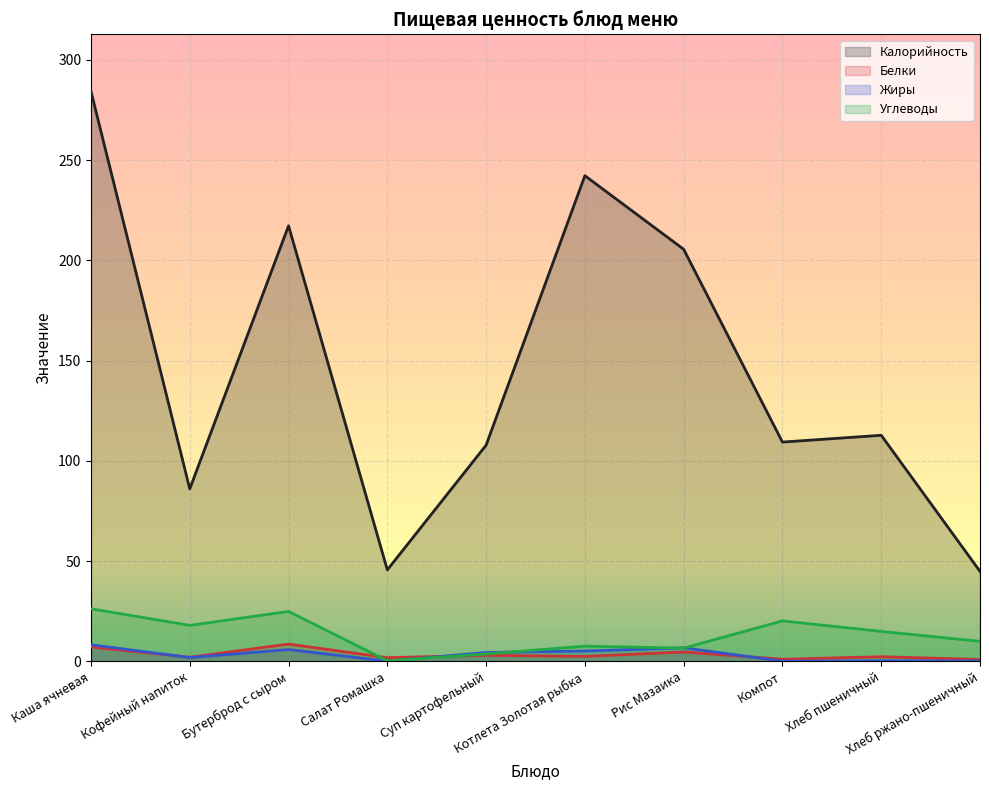

At which label is Калорийность closest to 164?

Рис Мазаика